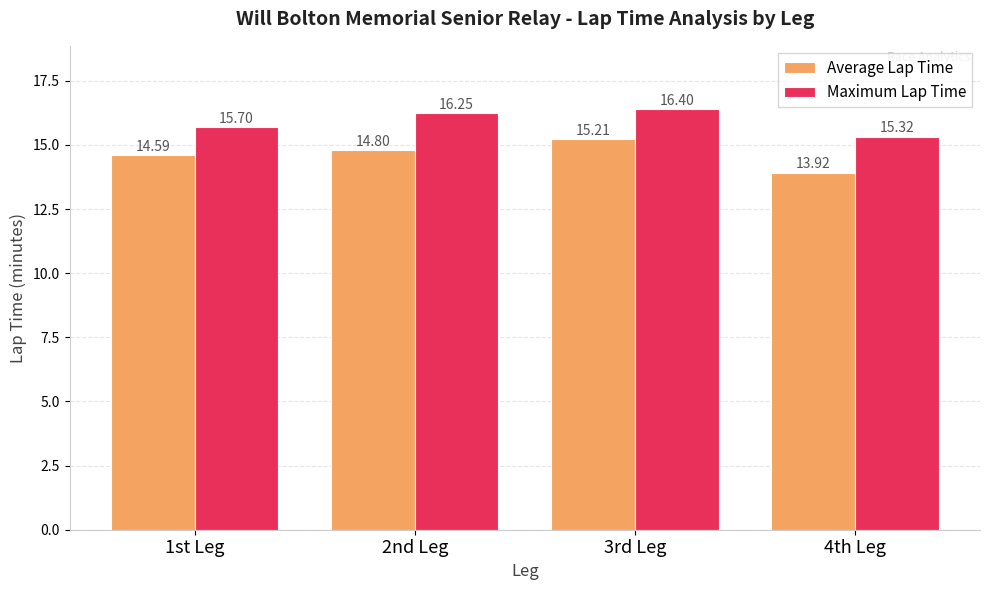

What is the difference between the maximum and minimum values in the Average Lap Time series?

1.3